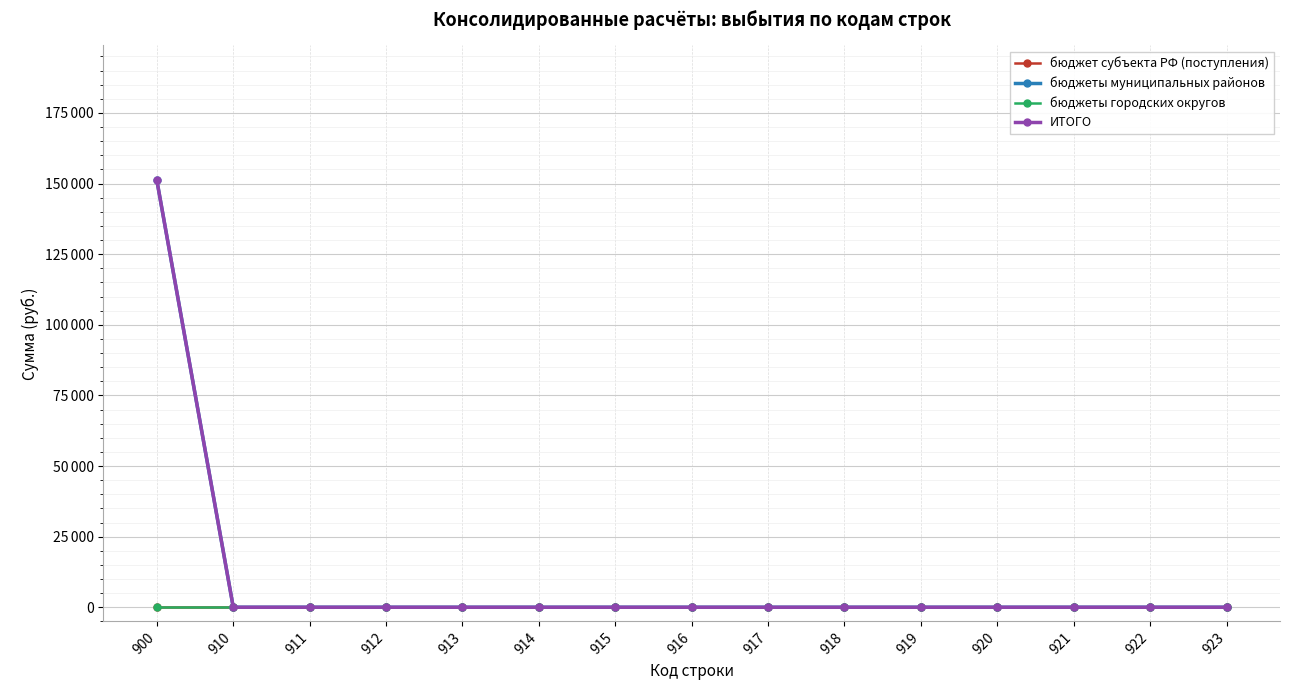

Which series has the largest total across all categories?

бюджеты муниципальных районов